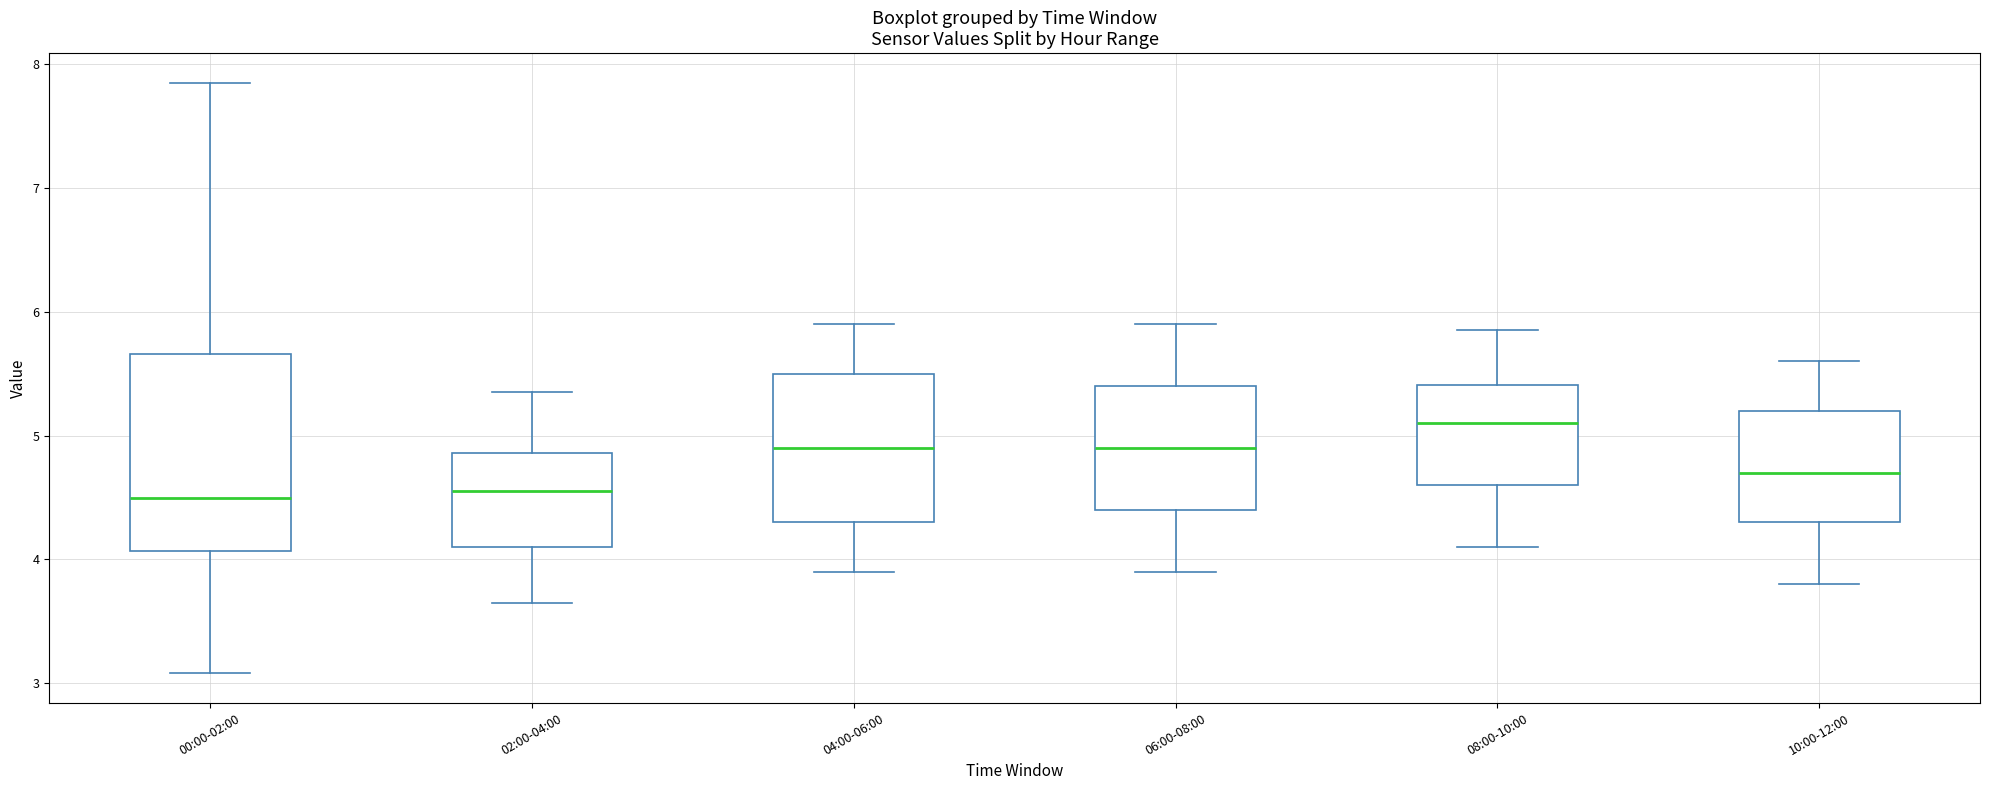

Which box's median line is the highest?

08:00-10:00